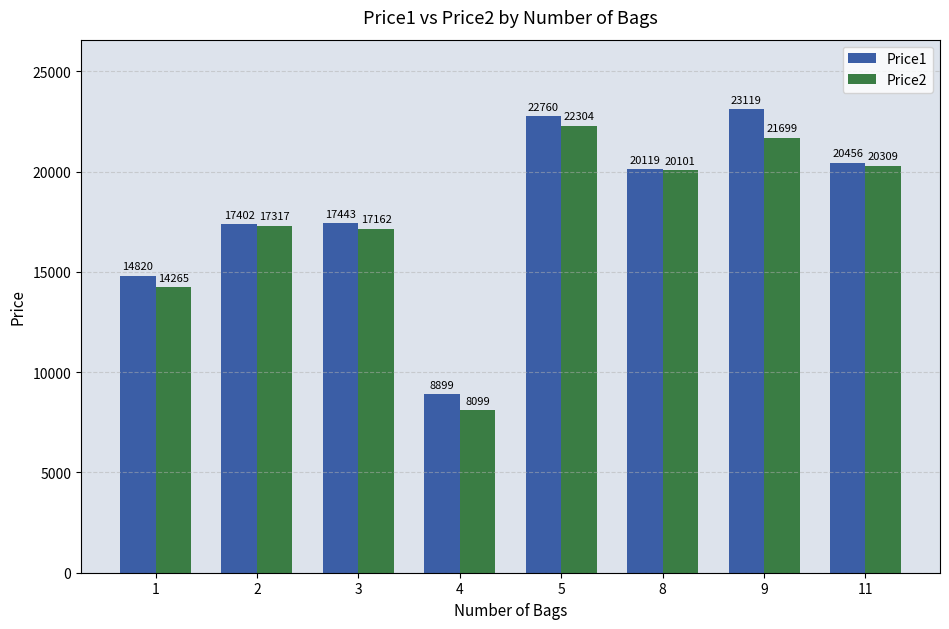

The Price1 series shows 14820 at 1. True or false?

True